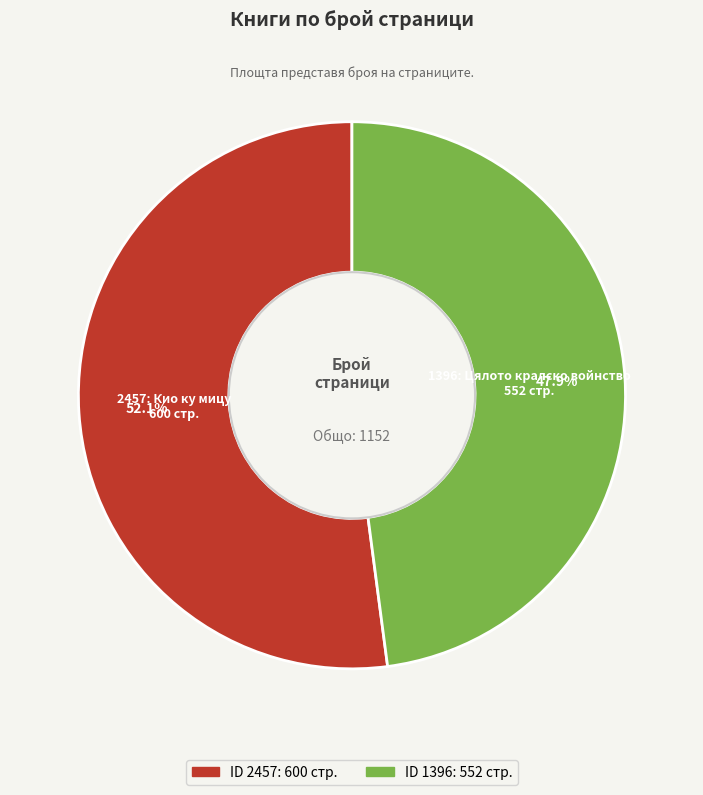

Do 1396 and 2457 together represent more than half of the pie?

Yes